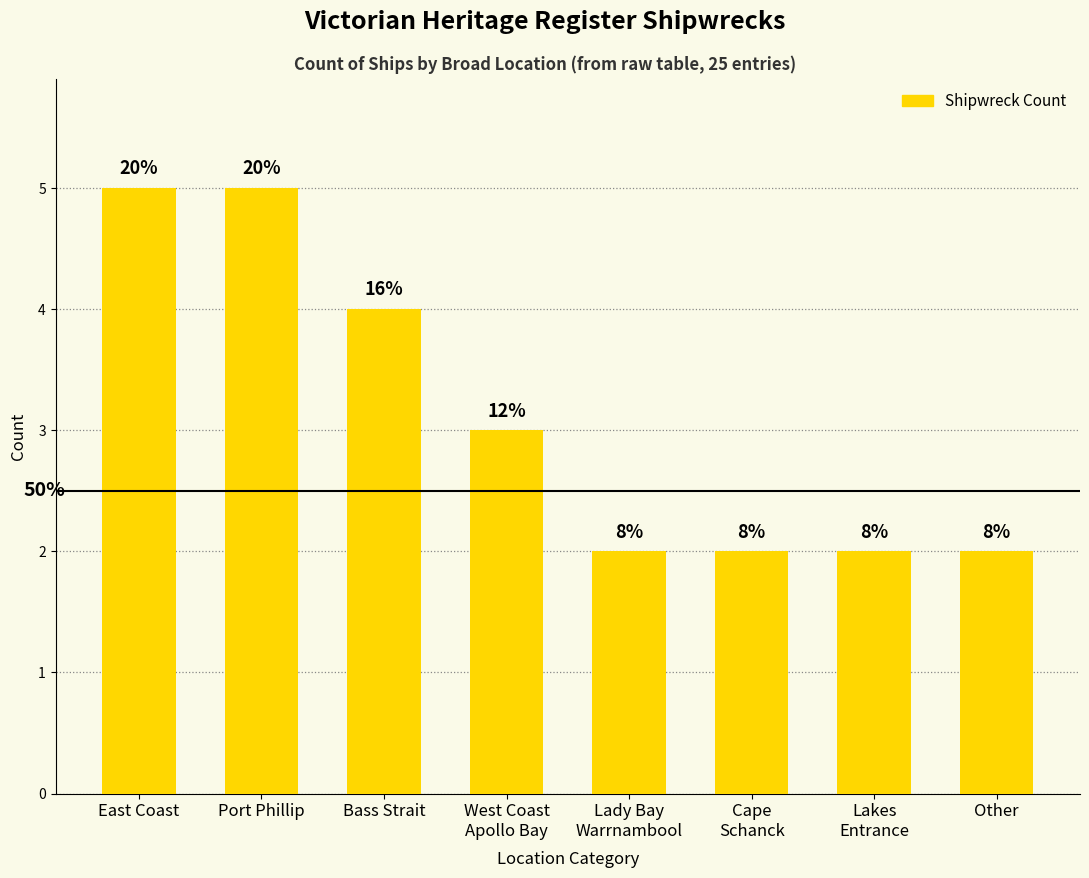

How many bars are there in total?

8